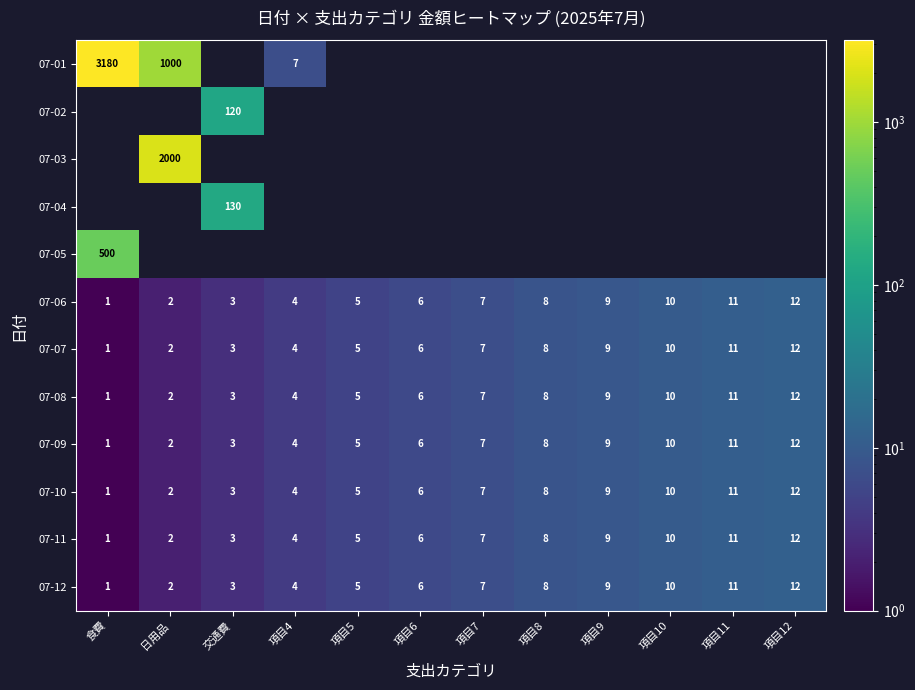

True or false: 07-11 has a value of 7 at 項目4.

False